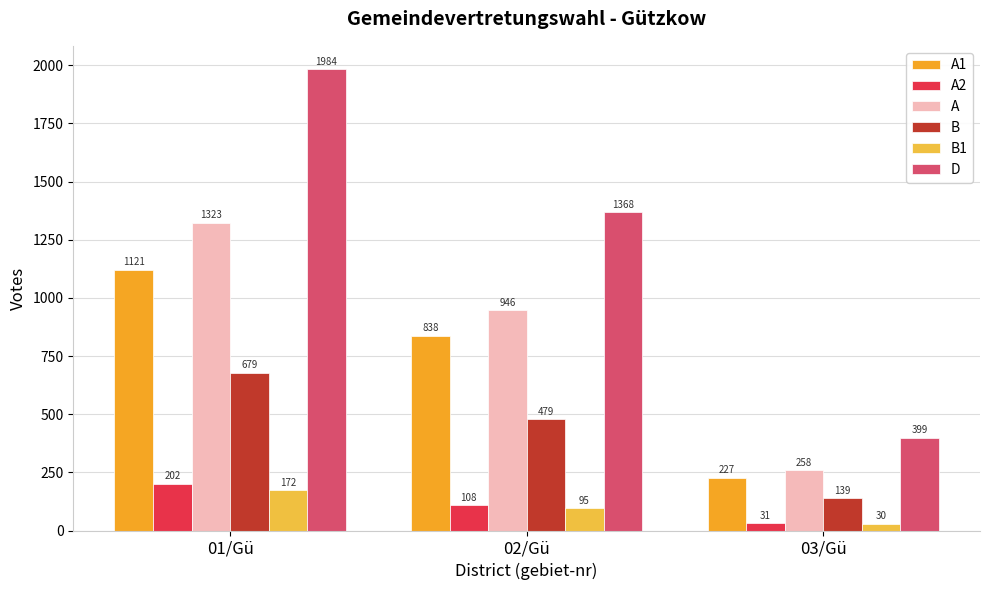

What is the greatest value displayed?

1984